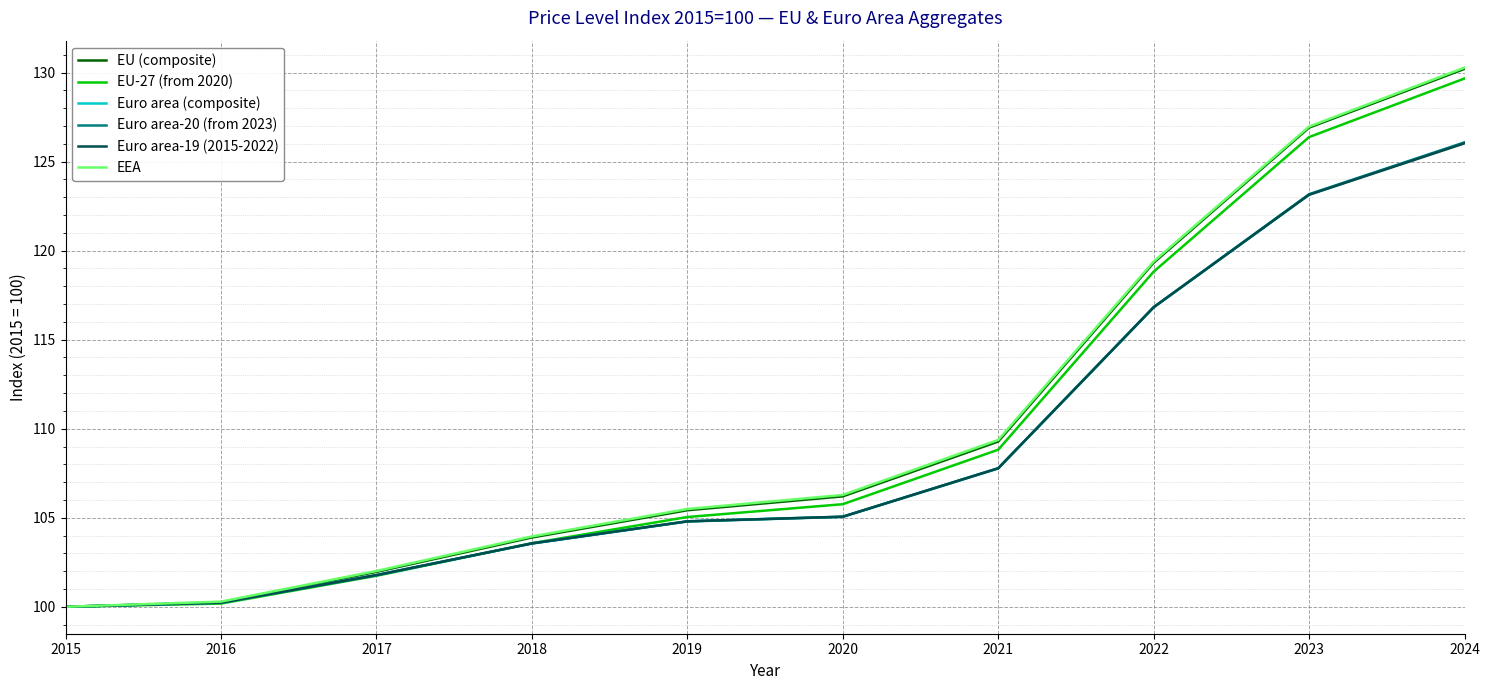

Is it true that Euro area-19 (2015-2022) equals 123.1 at 2023?

True